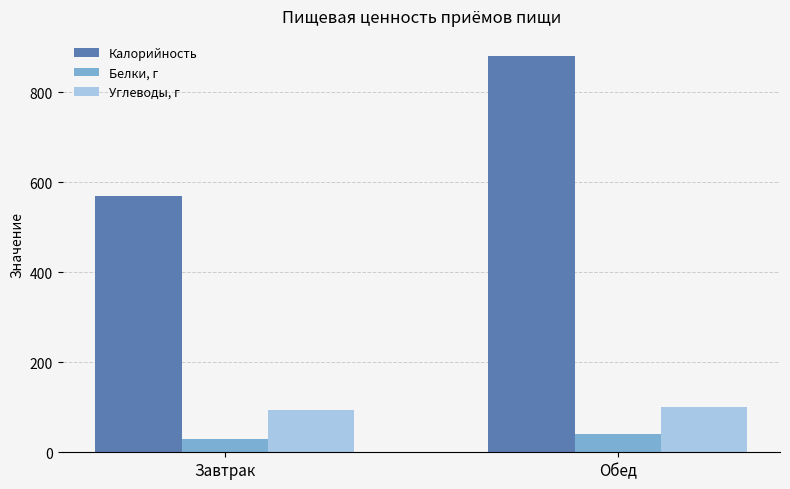

What is the label of the 1st bar from the left?

Завтрак